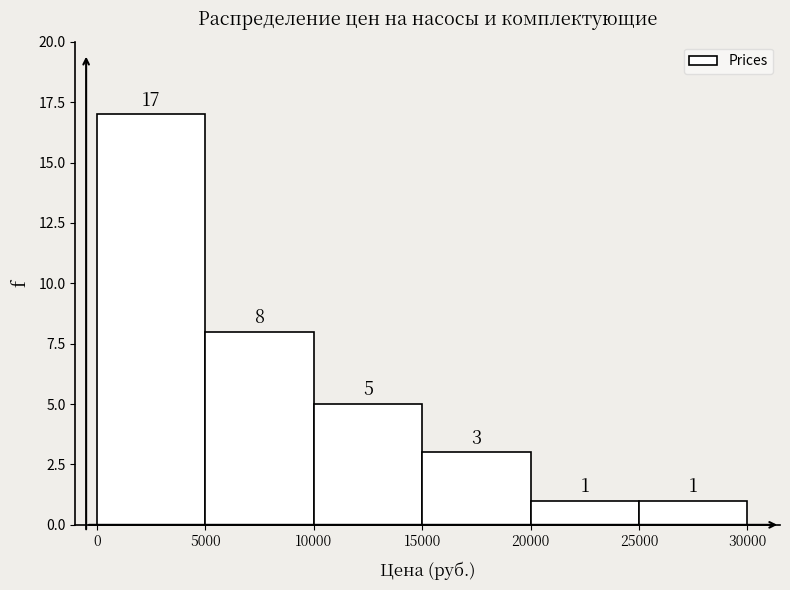

Which range on the x-axis has the tallest bar?

0 to 5000